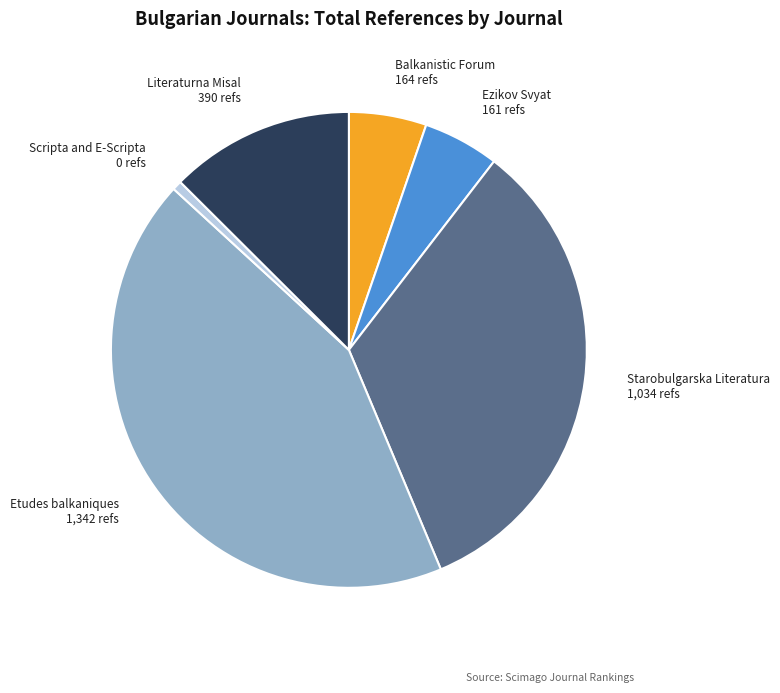

Combined, do Balkanistic Forum and Scripta and E-Scripta account for over 50%?

No